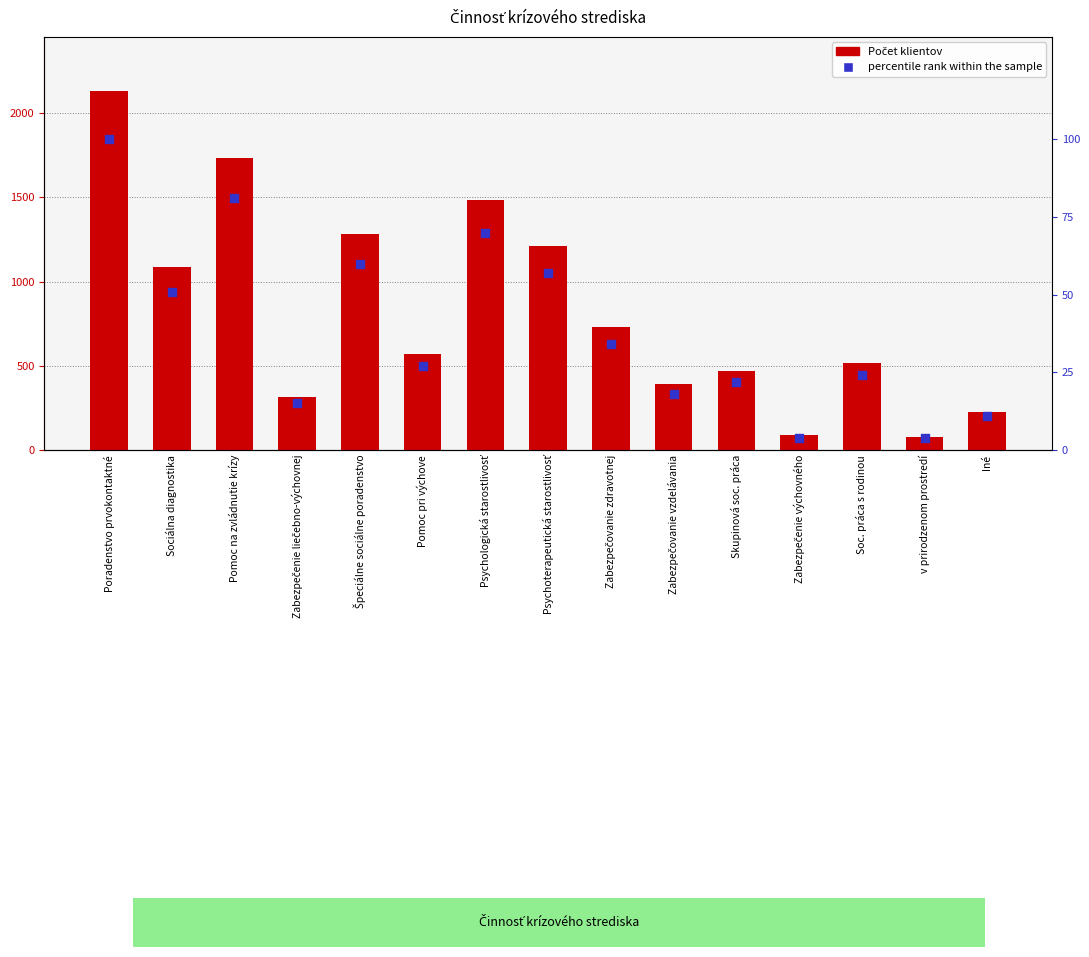

At how many categories does at least one series exceed 903?

6